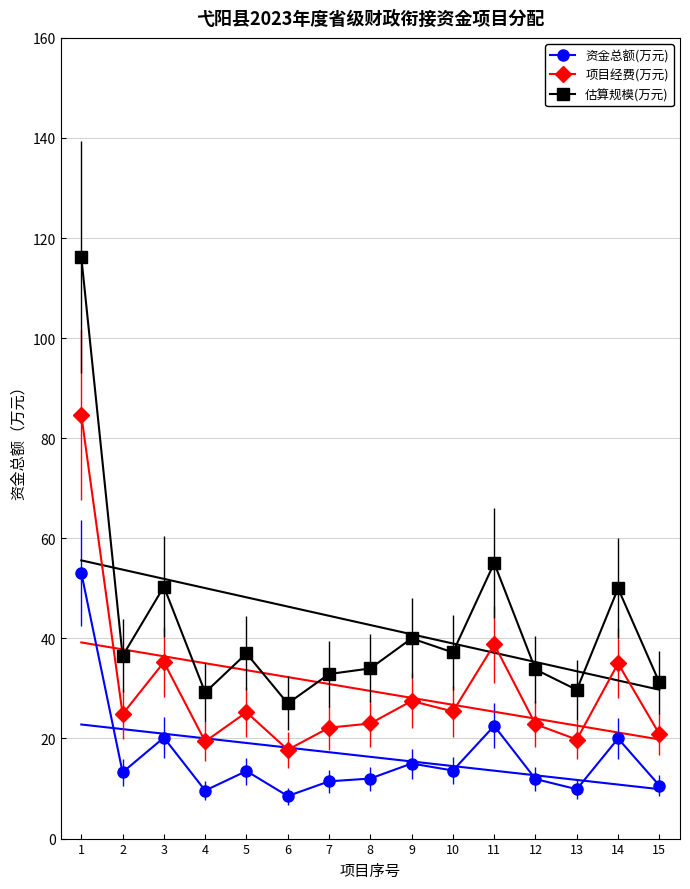

Where is the first local minimum for 项目经费(万元)?

2